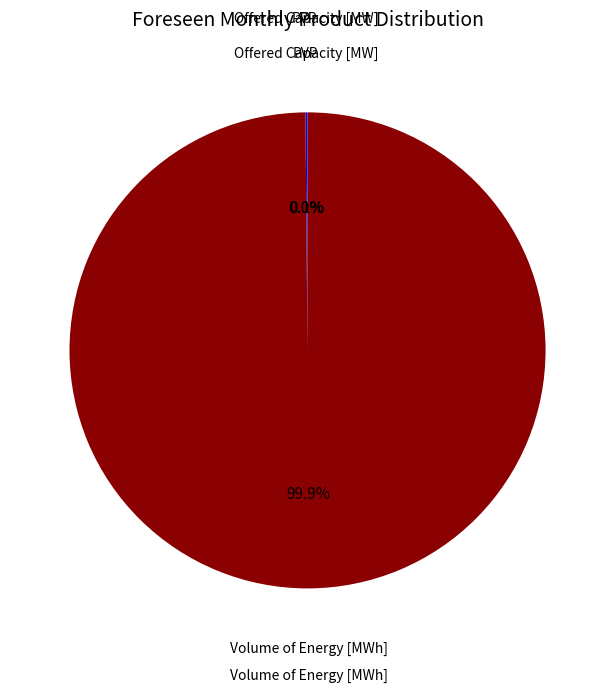

Is there any slice that represents more than half of the pie?

Yes